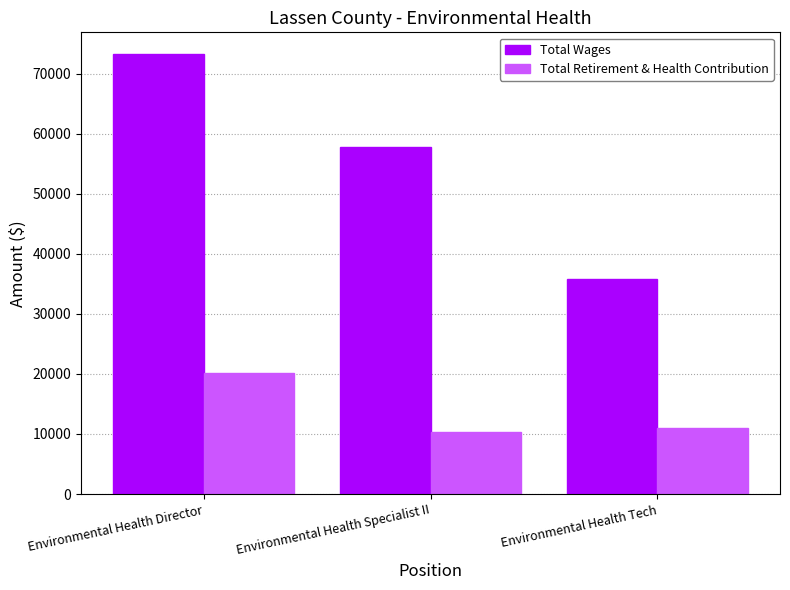

Count the Total Wages values in the range 35747 to 73195.

3